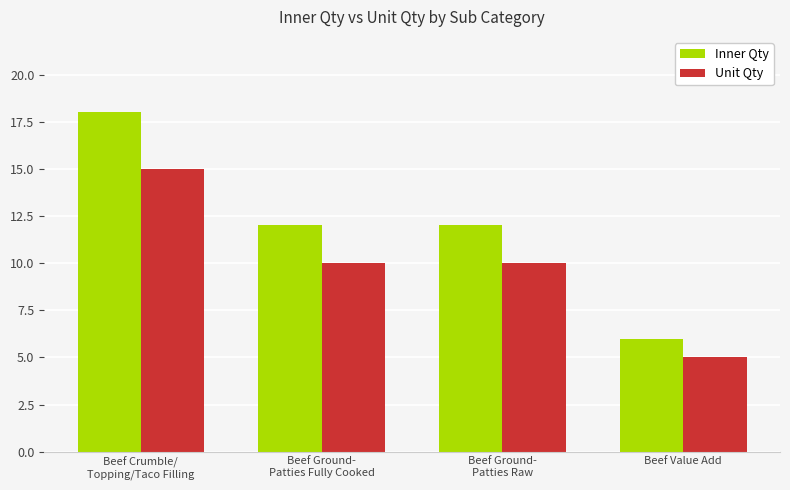

What is the total value across all series at Beef Crumble/
Topping/Taco Filling?

33